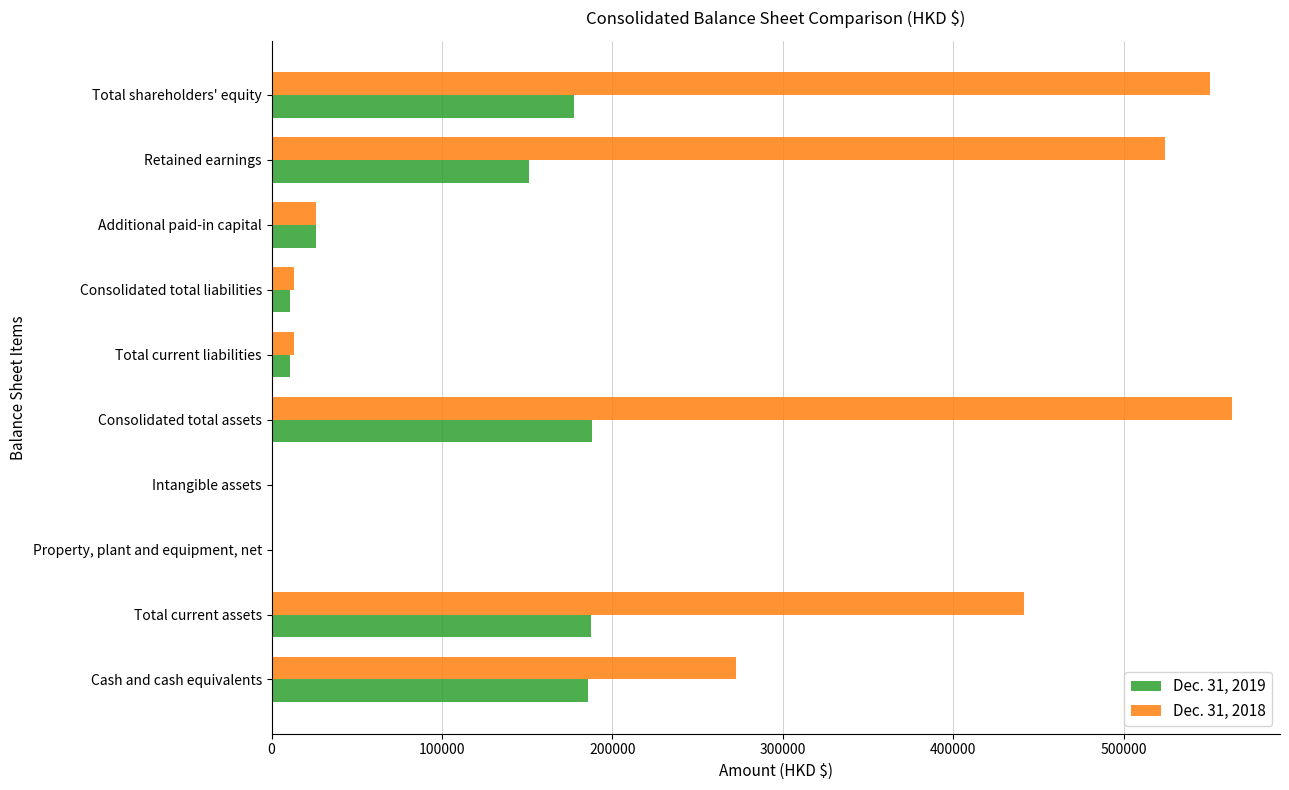

What is the sum of all Dec. 31, 2019 values?

938039